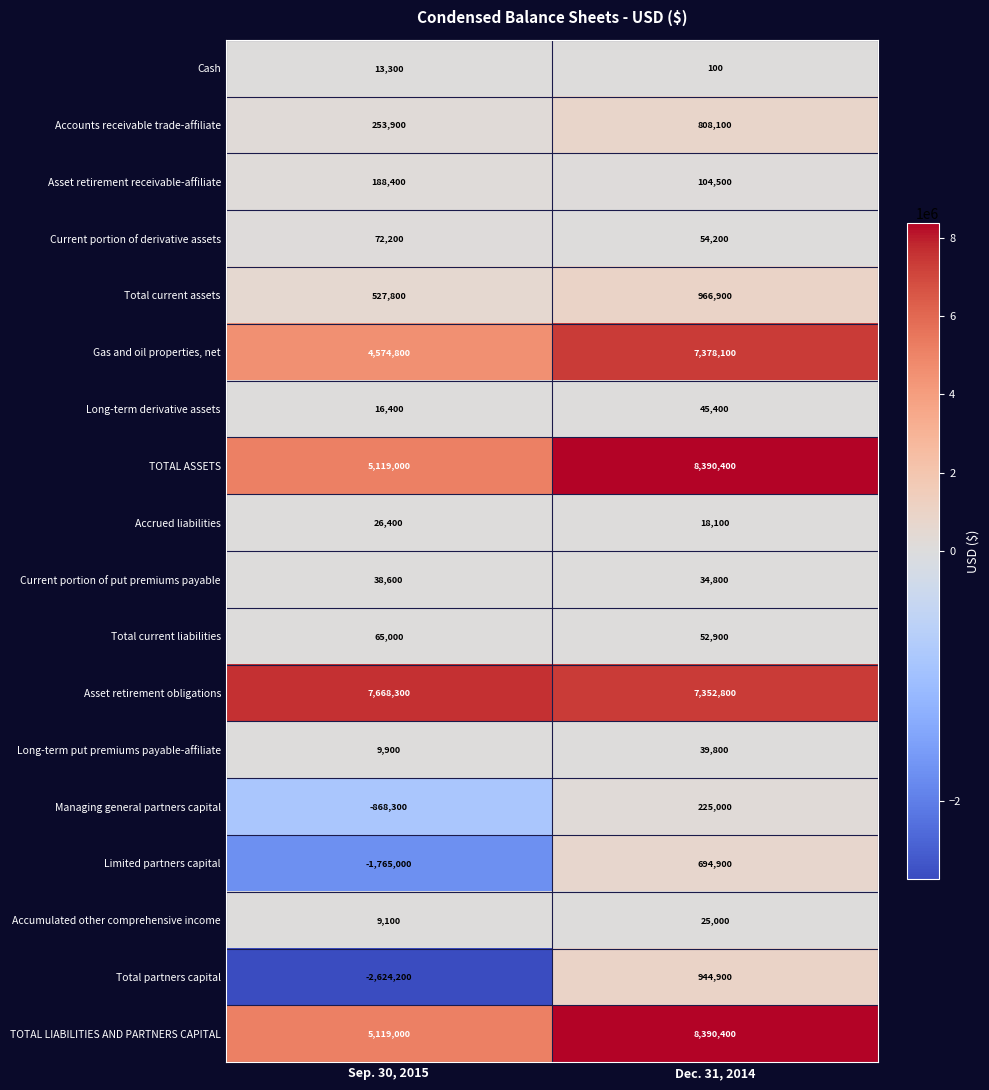

List the labels in order of Total current liabilities value, smallest first.

Dec. 31, 2014, Sep. 30, 2015